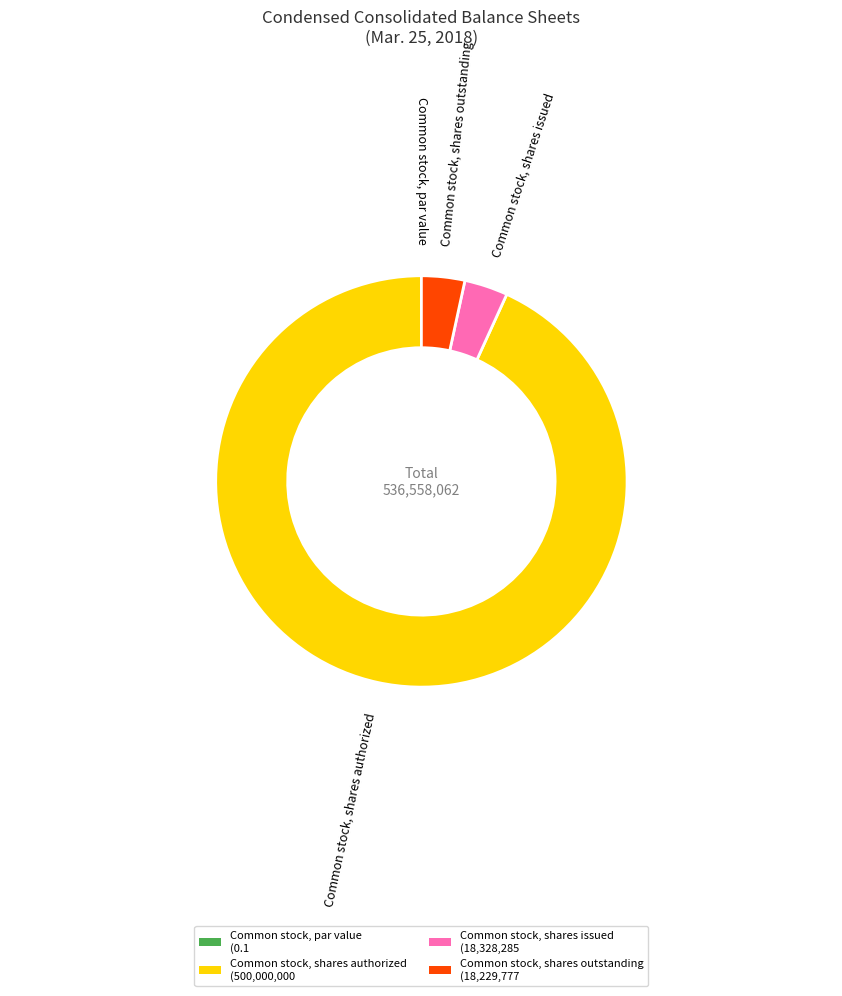

Does Common stock, shares authorized account for over 50% of the chart?

Yes